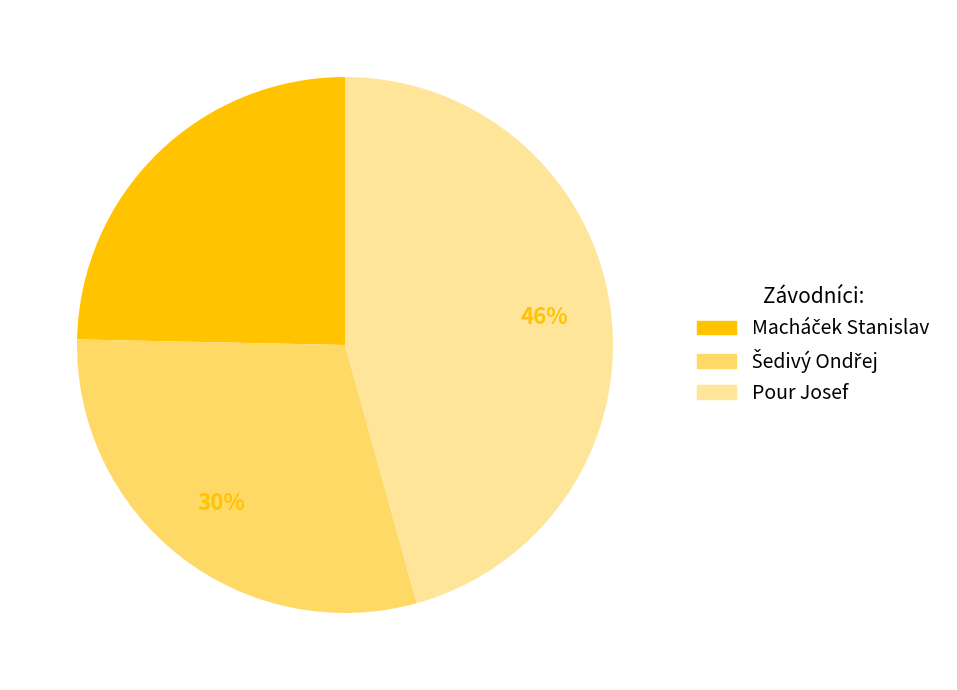

Is there a majority slice in this chart?

No